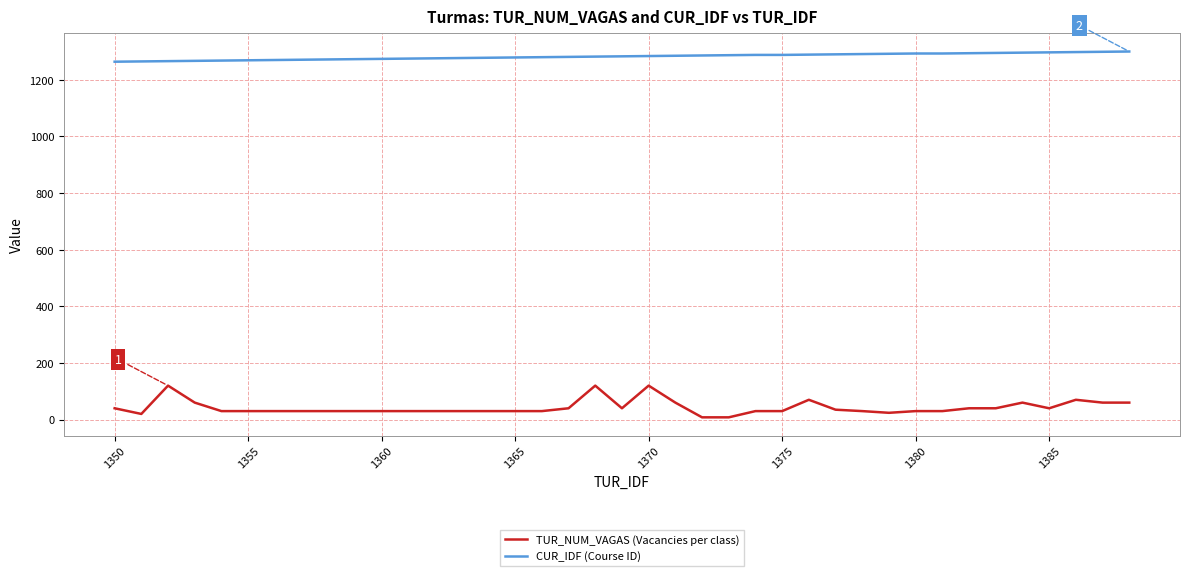

Which series has the largest range (max minus min)?

TUR_NUM_VAGAS (Vacancies per class)